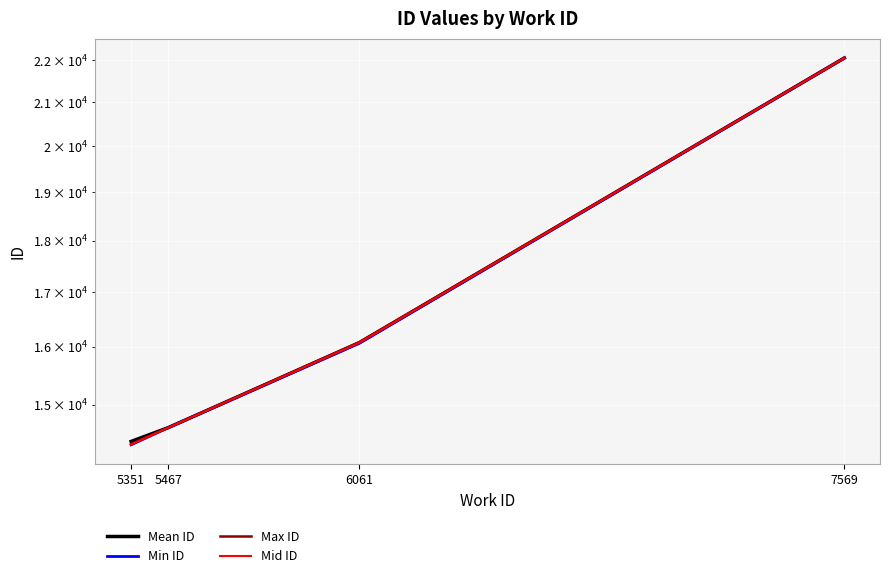

True or false: Mid ID has a value of 3090.0 at 5467.

False